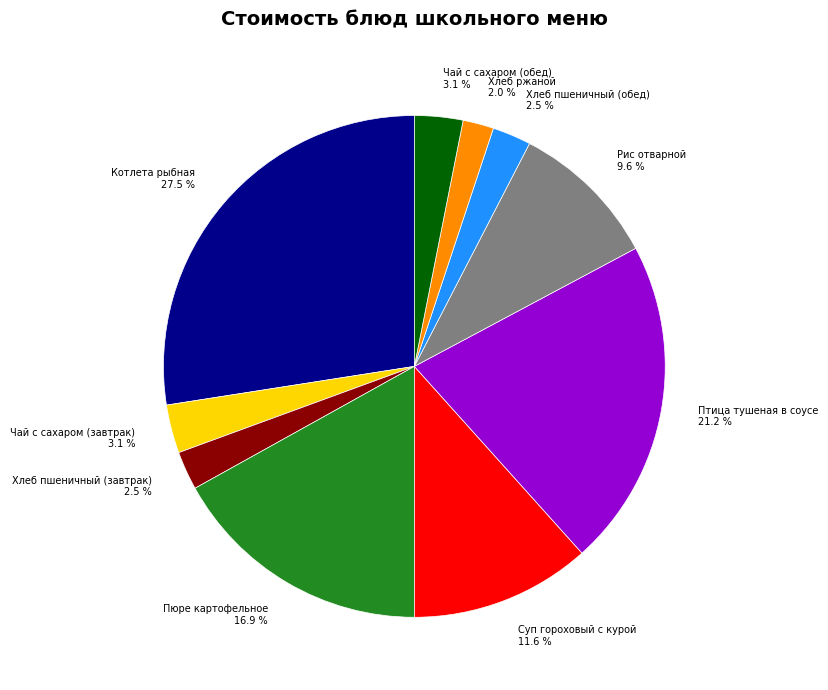

What is the smallest slice in the pie chart?

Хлеб ржаной